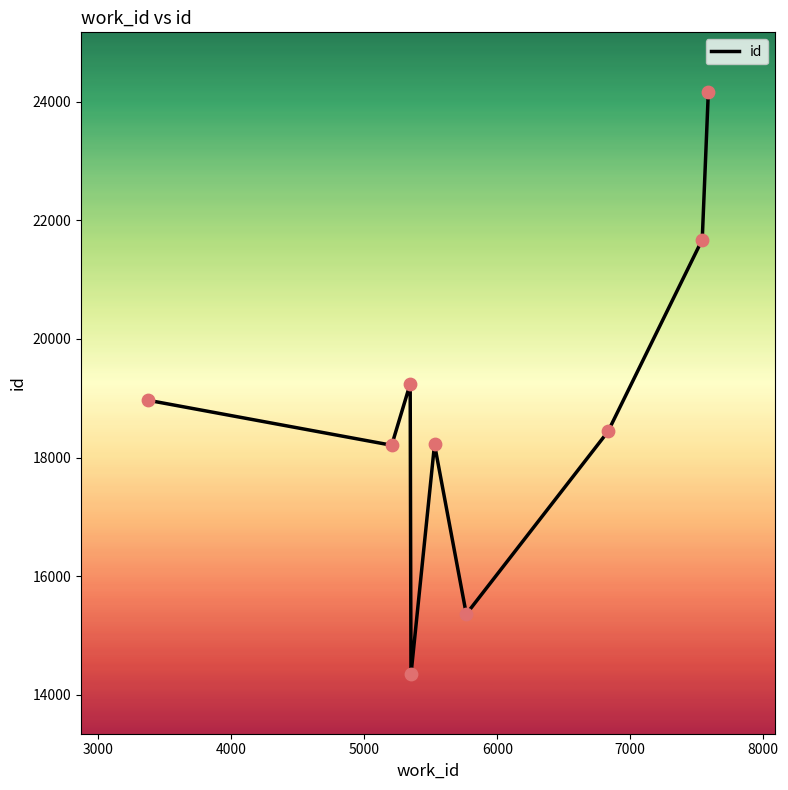

What is the difference between the maximum and minimum values?

9826